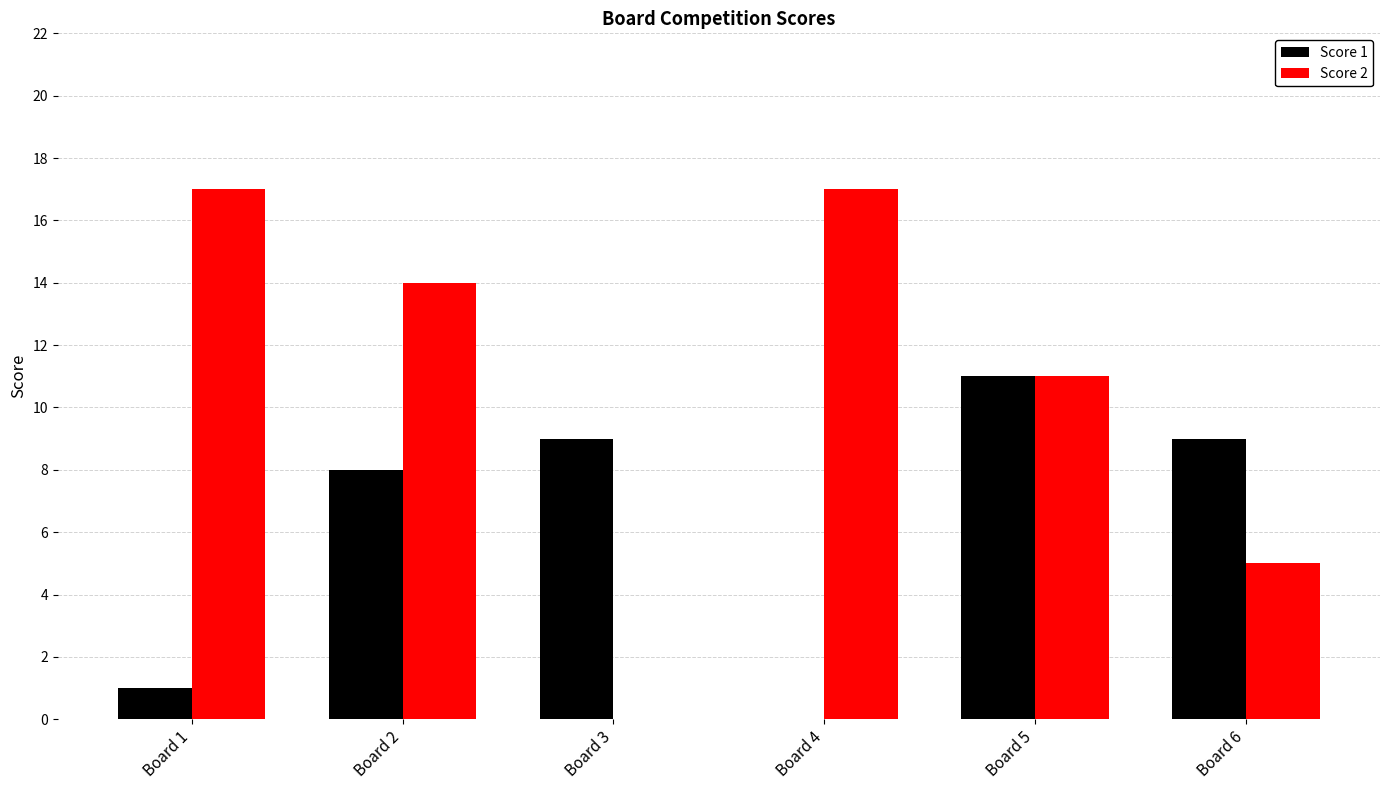

What is the maximum value shown in the chart?

17